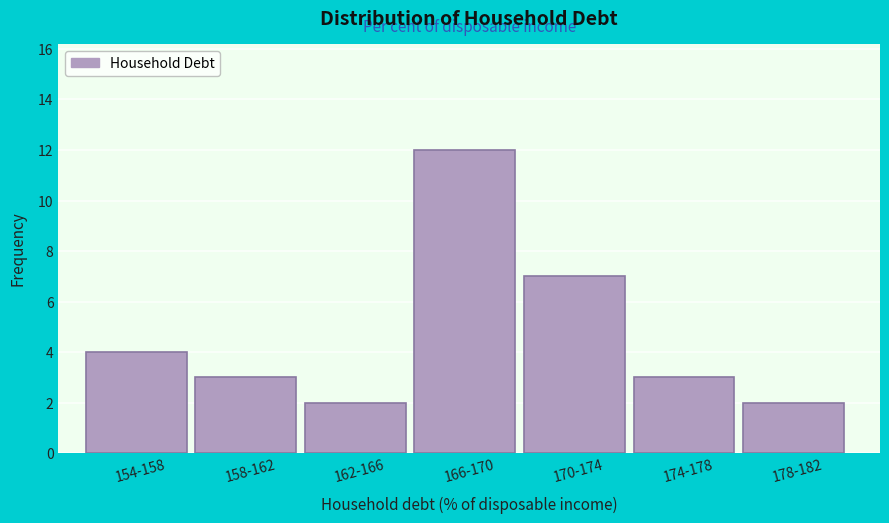

Reading left to right, extract all data points from this chart.

154-158=4	158-162=3	162-166=2	166-170=12	170-174=7	174-178=3	178-182=2